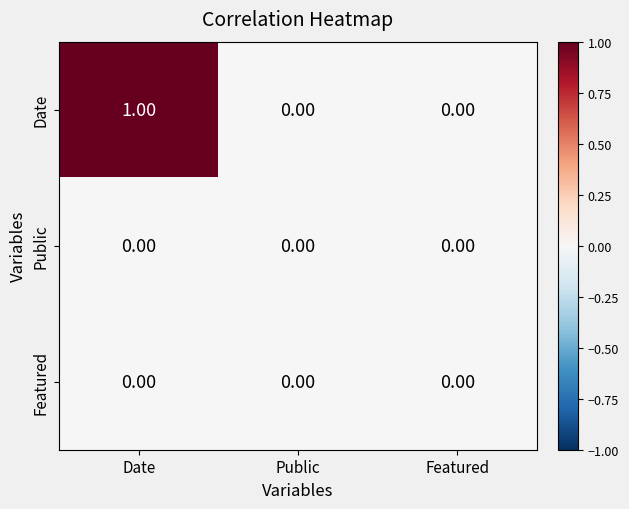

Which series has the largest total across all categories?

Date